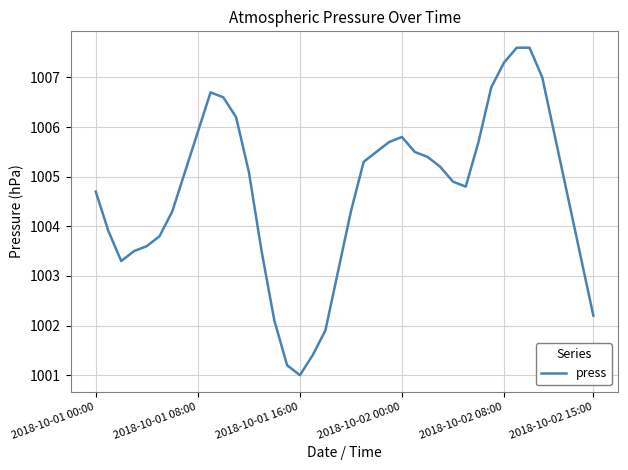

What is the difference between the maximum and minimum values?

6.6